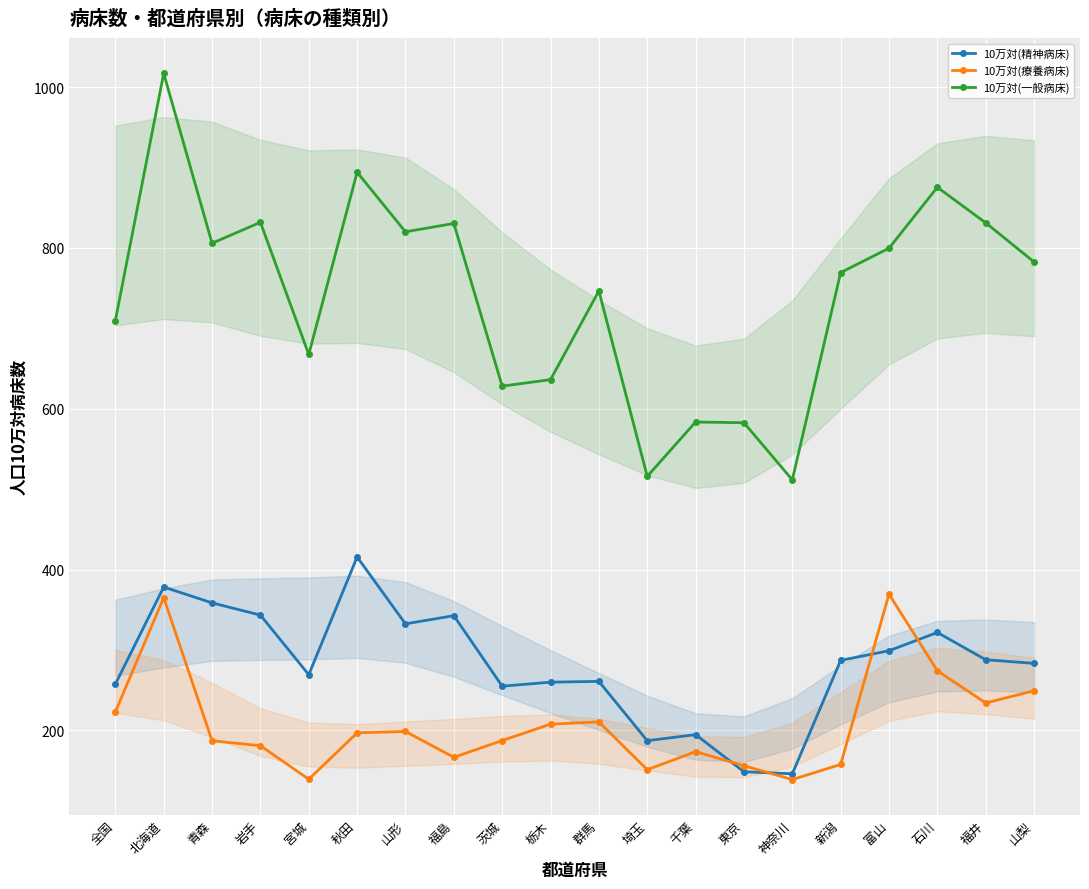

Which category has the highest value in the 10万対(一般病床) series?

北海道